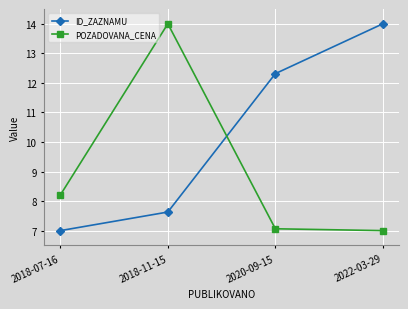

Between which two adjacent categories do ID_ZAZNAMU and POZADOVANA_CENA first intersect?

2018-11-15 and 2020-09-15